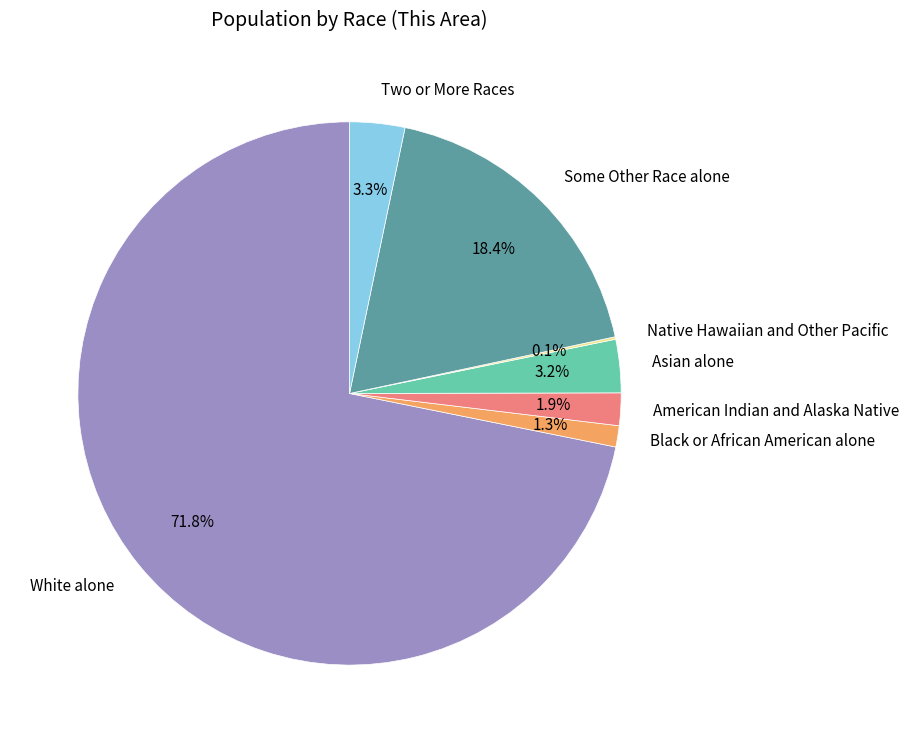

Which category has the biggest portion of the pie?

White alone